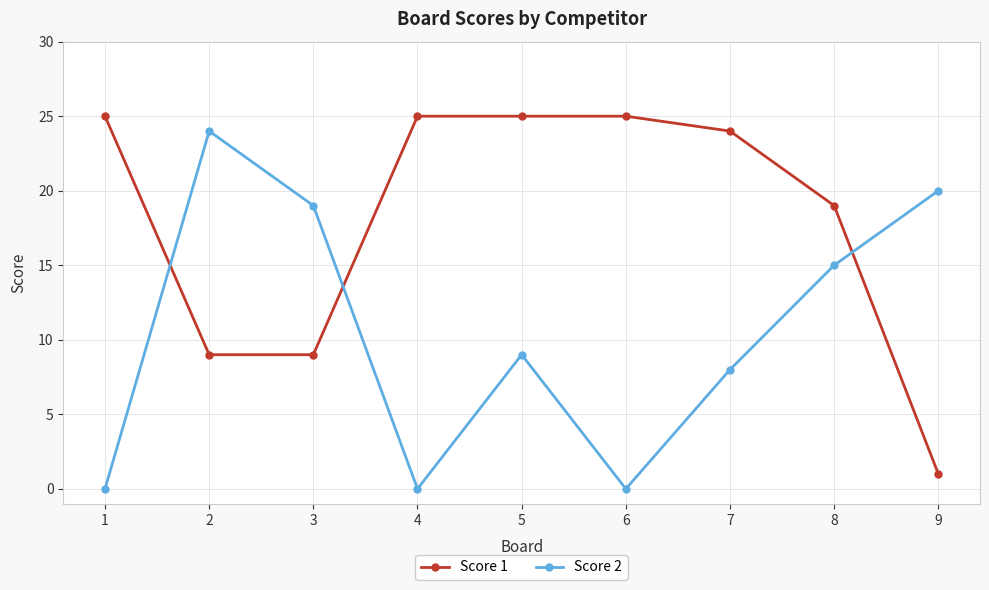

How many intersections are there between Score 2 and Score 1?

3